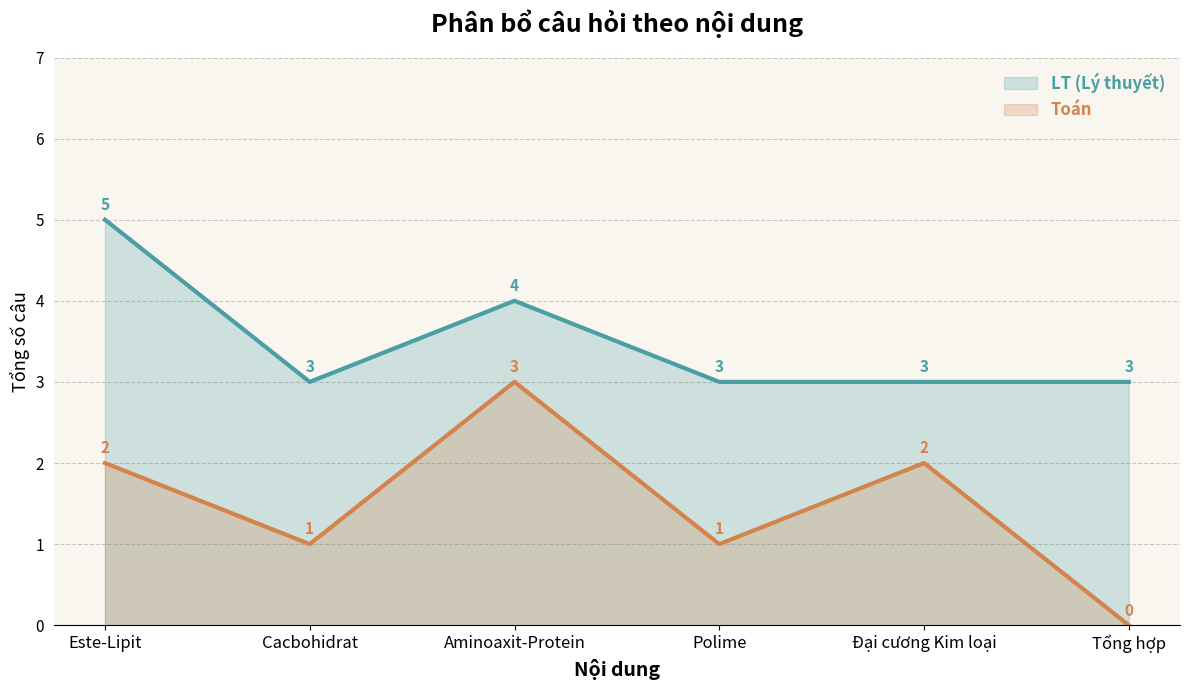

List the series in order of their overall mean, lowest first.

Toán, LT (Lý thuyết)